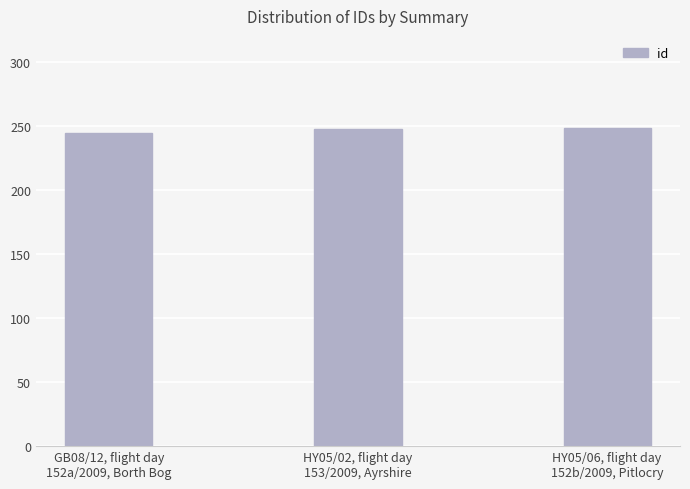

Which has a higher value, GB08/12, flight day
152a/2009, Borth Bog or HY05/06, flight day
152b/2009, Pitlocry?

HY05/06, flight day
152b/2009, Pitlocry